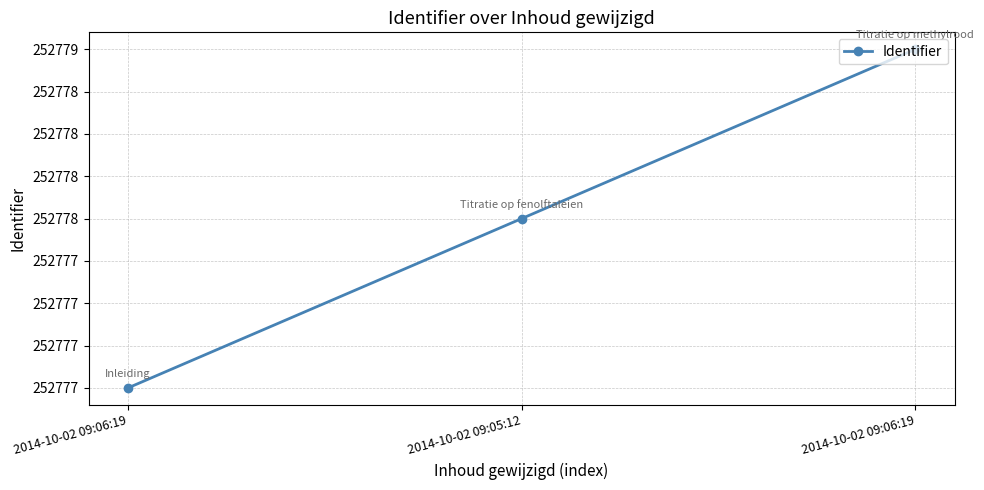

Does the chart have visible grid lines?

Yes